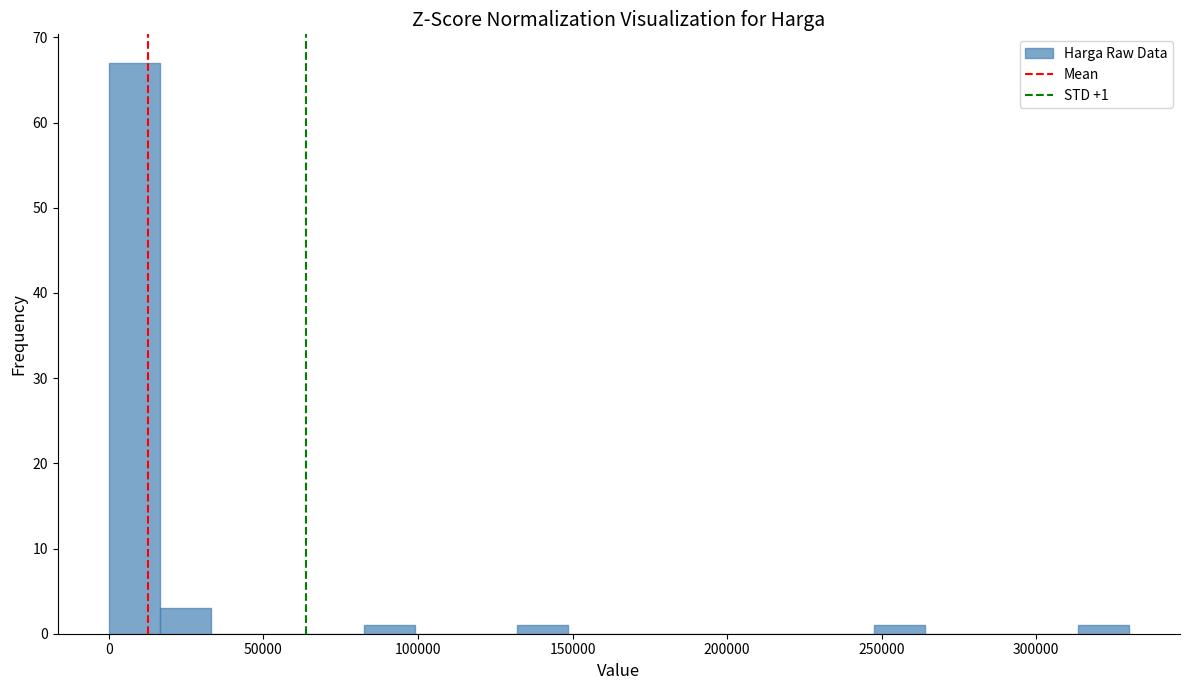

Around what value on the x-axis is the tallest bar? Give the approximate position of its centre, as read against the axis.

10000